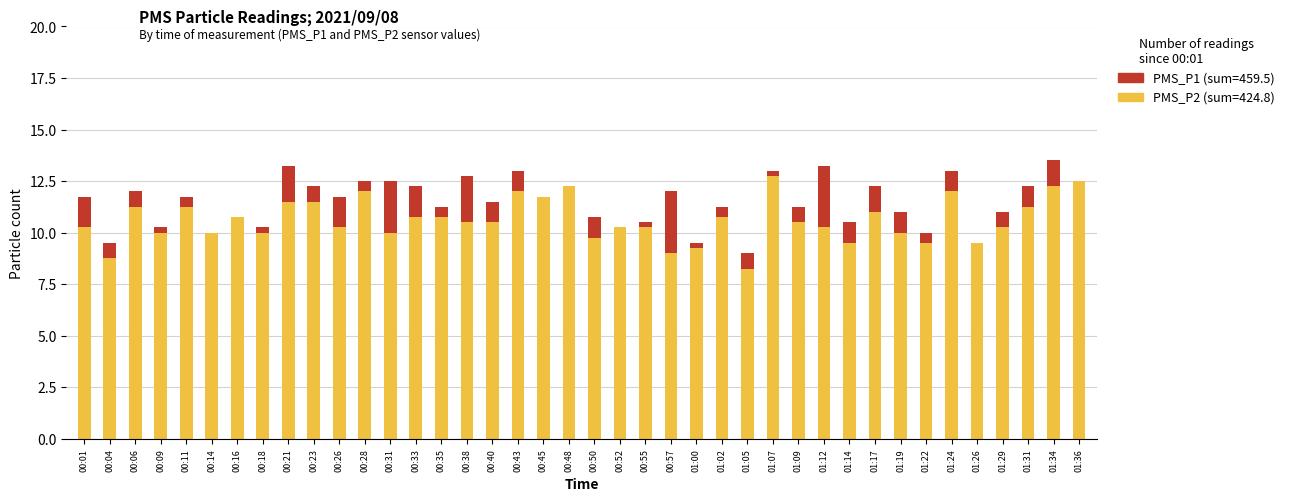

Is it true that PMS_P2 (base) equals 12.5 at 01:36?

True